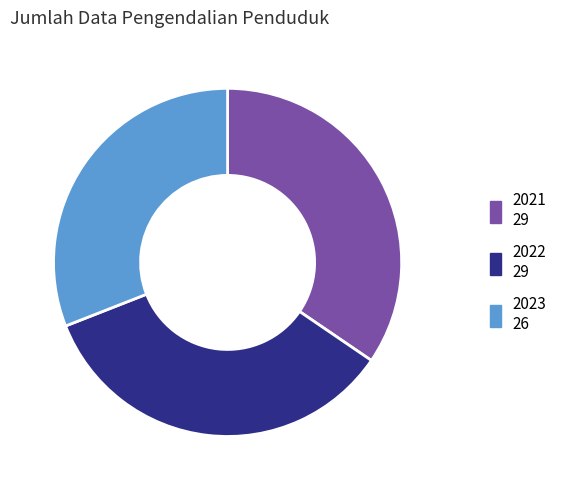

Is 2023 the majority of the pie?

No